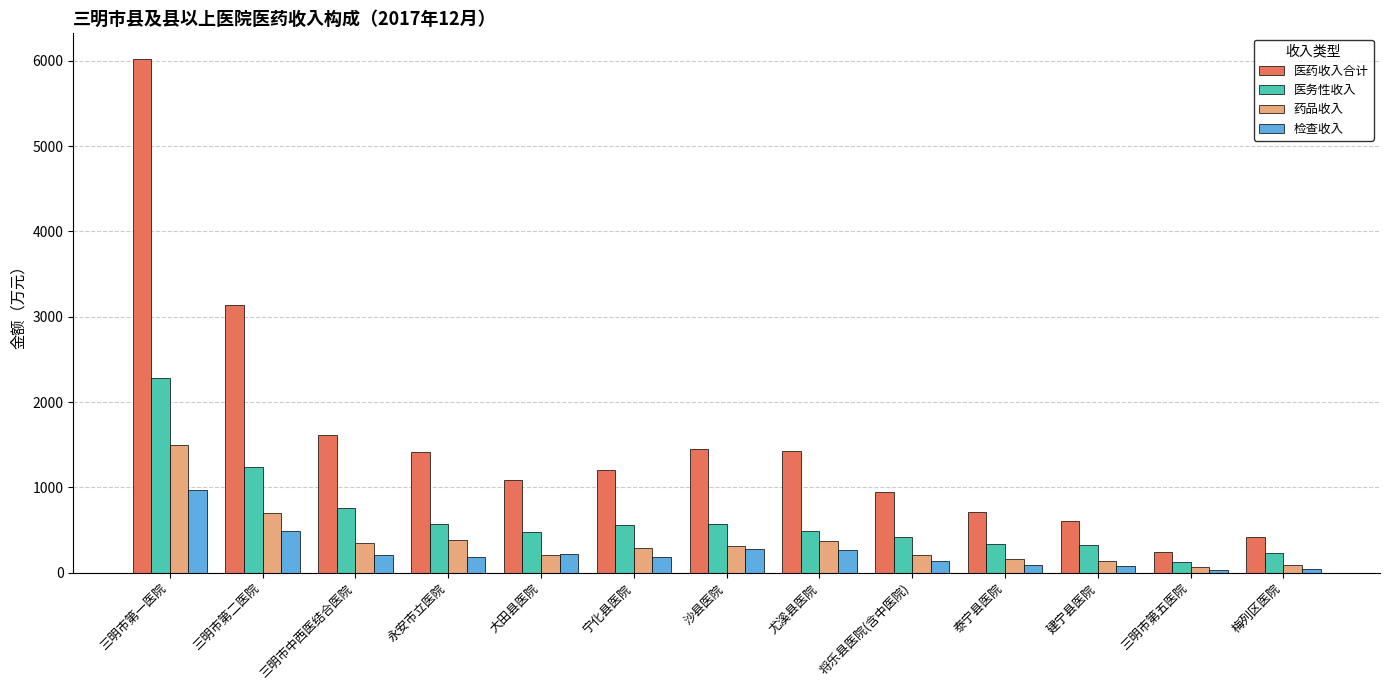

What position from the left is 尤溪县医院?

8